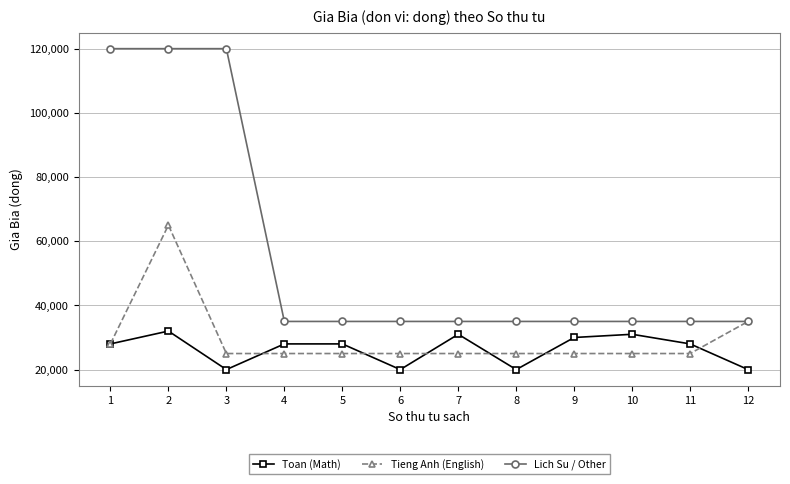

What is the value of the Toan (Math) point at the 9th from the left?

30000